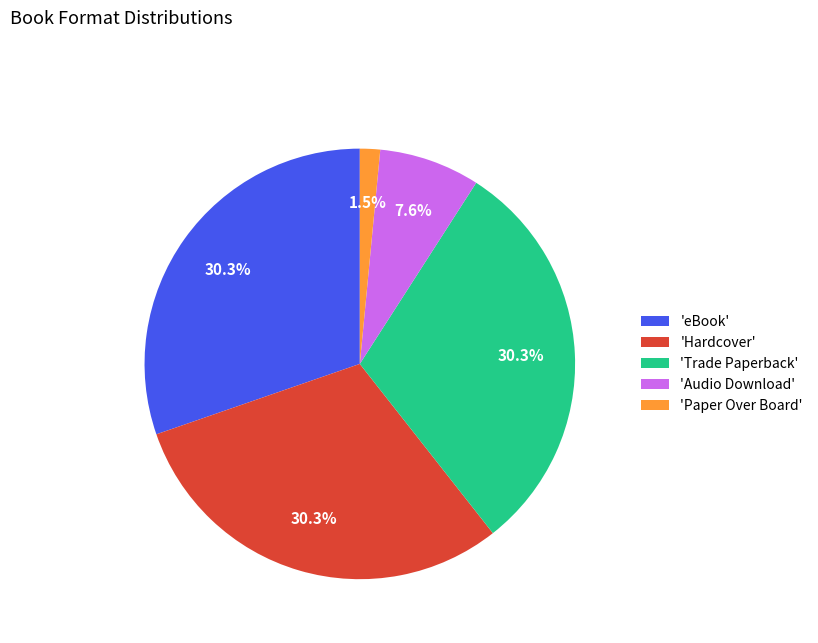

Approximately how many times larger is the value at 'eBook' compared to 'Trade Paperback'?

1.0